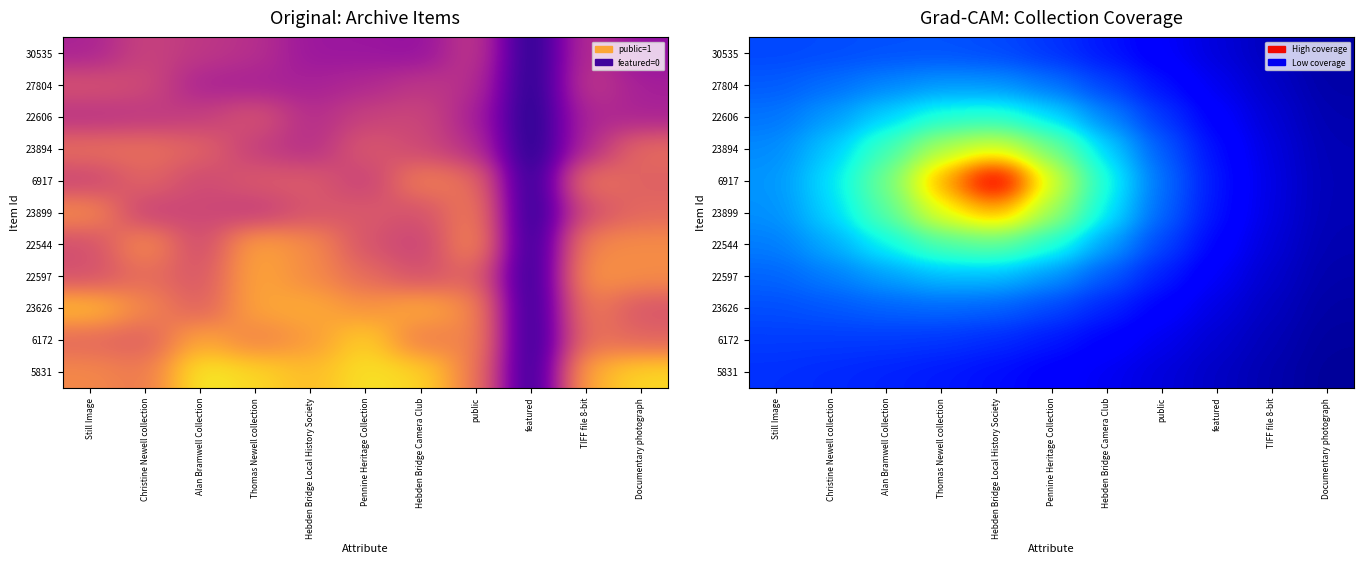

Which has a higher value, Pennine Heritage Collection or featured?

Pennine Heritage Collection